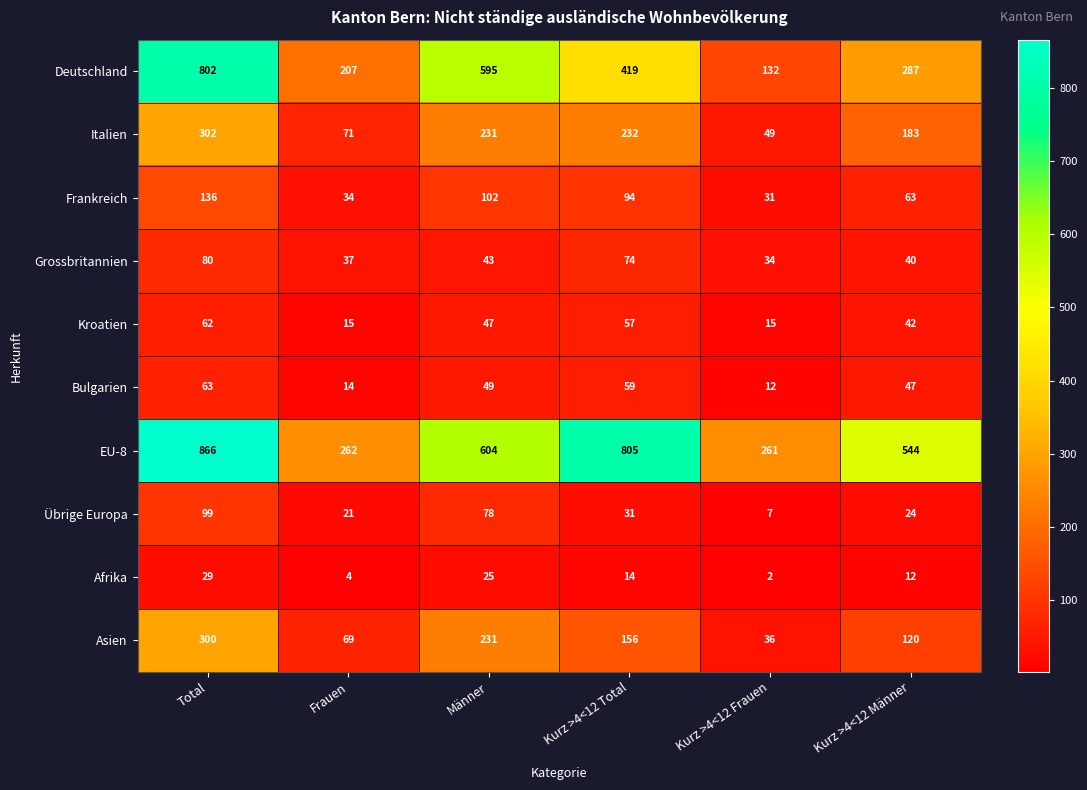

The Italien series shows 421 at Total. True or false?

False